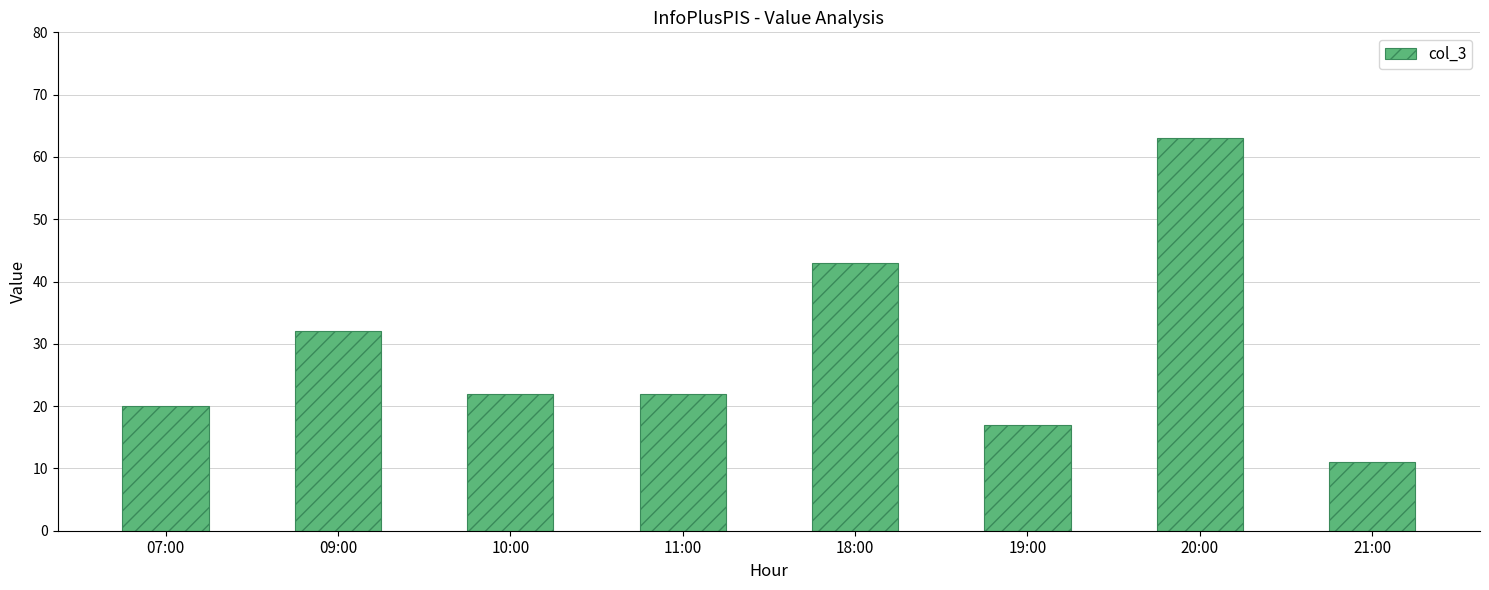

At which label is the value closest to 37?

09:00